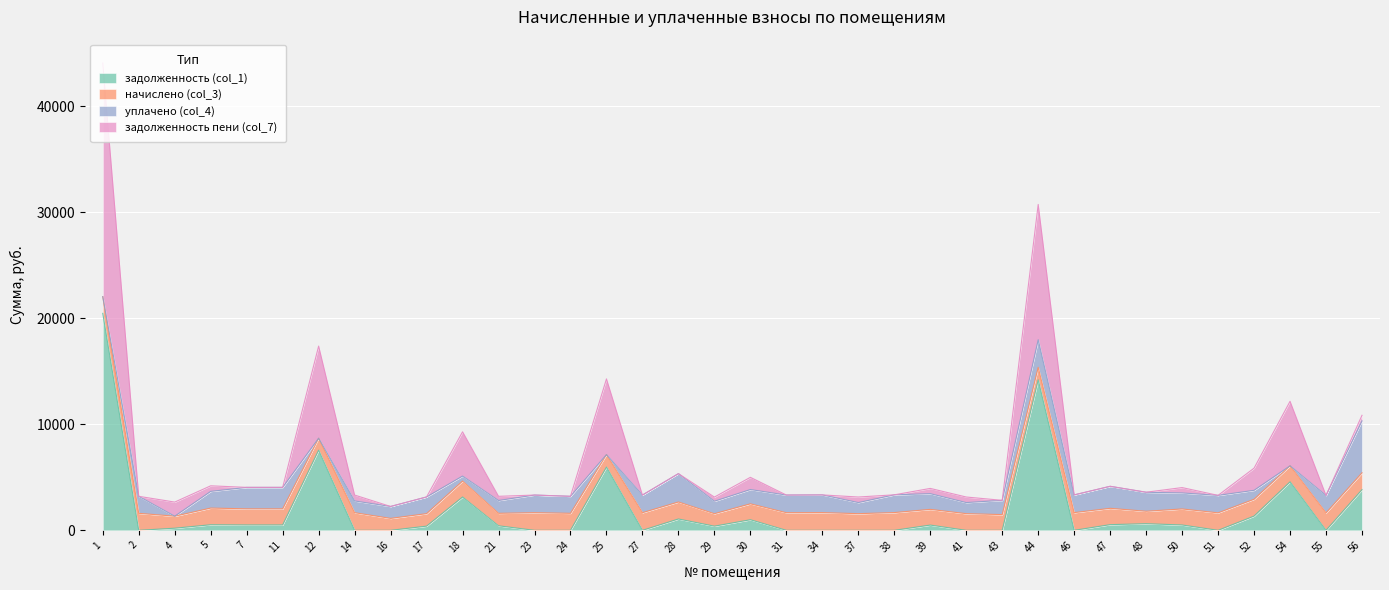

The value of задолженность (col_1) at 46 is 9440.5. True or false?

False